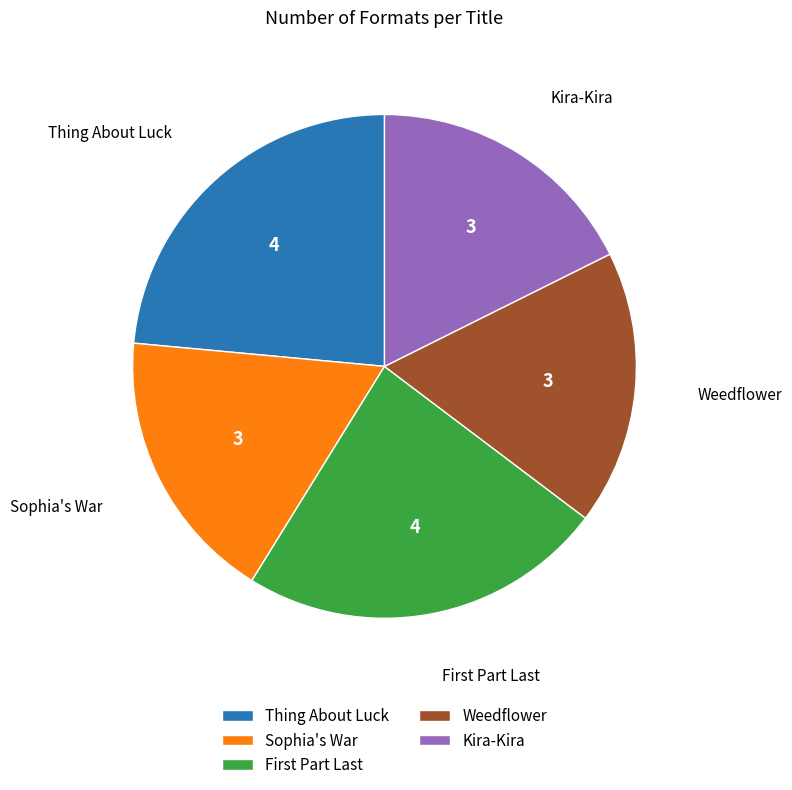

How many slices are in this pie chart?

5